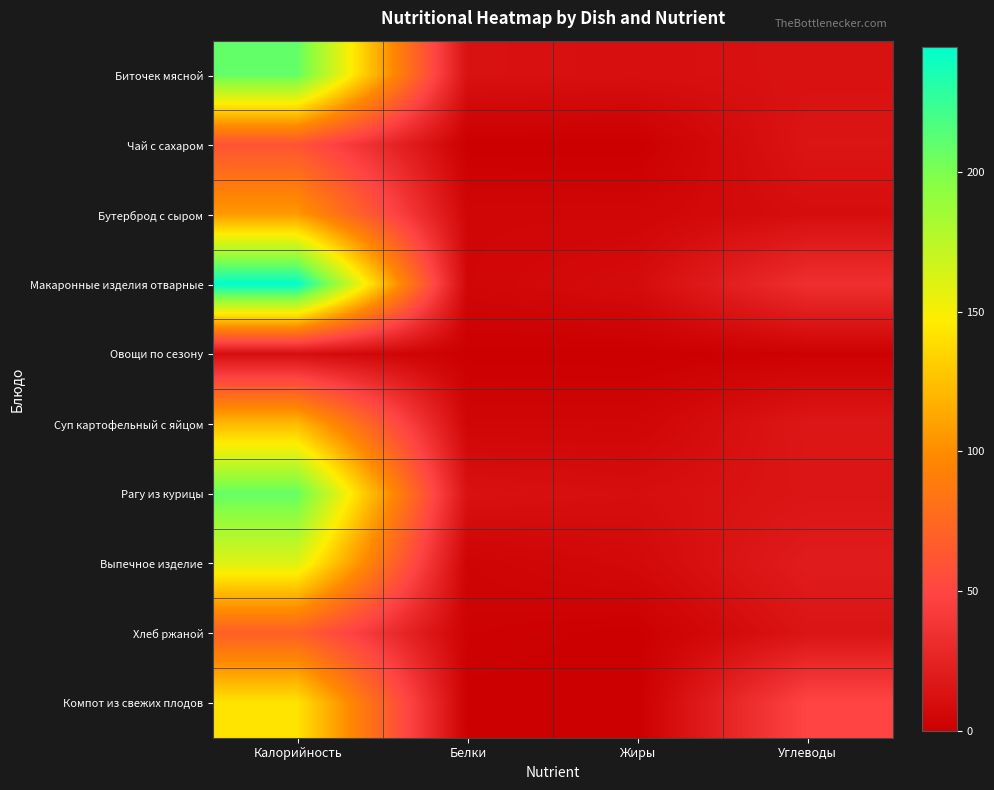

At Углеводы, list the series in order from largest to smallest.

Компот из свежих плодов, Макаронные изделия отварные, Выпечное изделие, Суп картофельный с яйцом, Рагу из курицы, Чай с сахаром, Хлеб ржаной, Биточек мясной, Бутерброд с сыром, Овощи по сезону